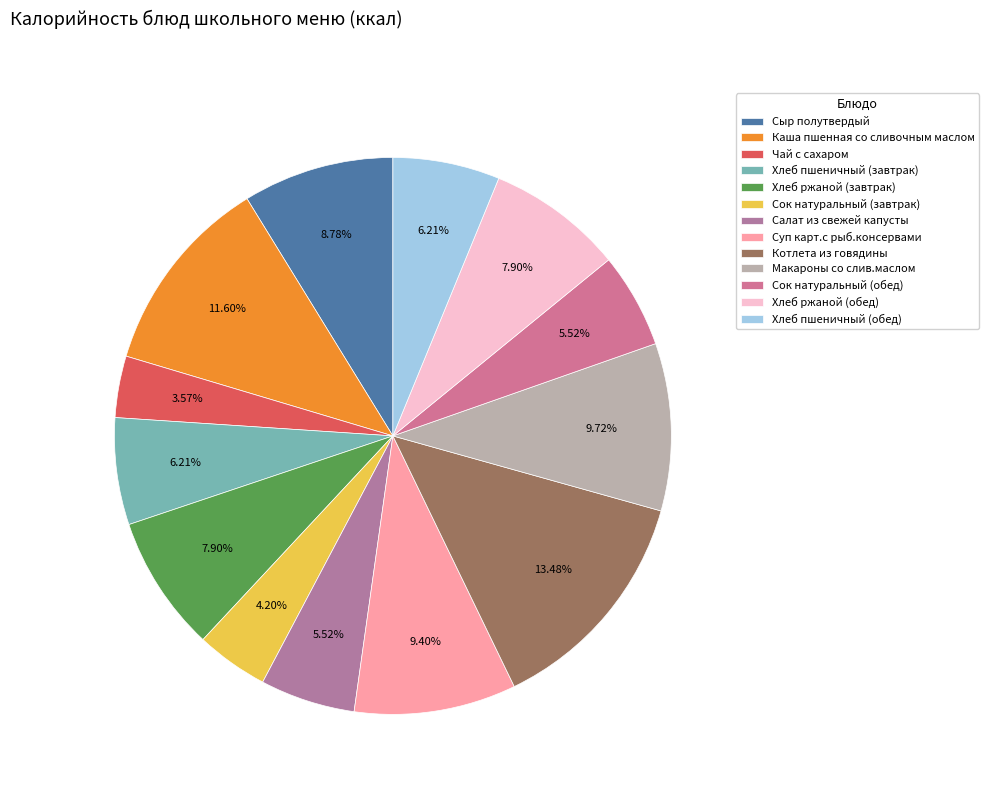

To the nearest percent, what is the combined percentage of Хлеб ржаной (завтрак) and Котлета из говядины?

21%